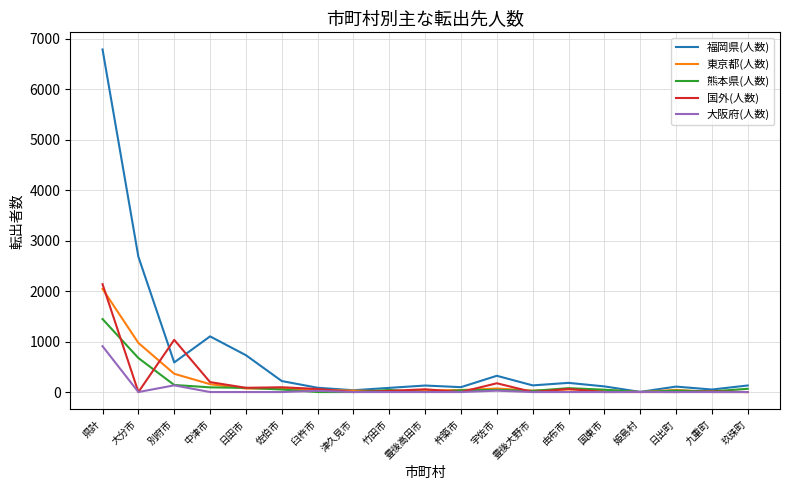

What is the maximum value for 東京都(人数)?

2043